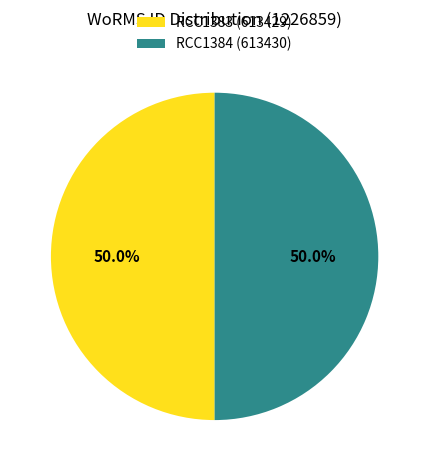

True or false: RCC1384 accounts for 38% of the total.

False